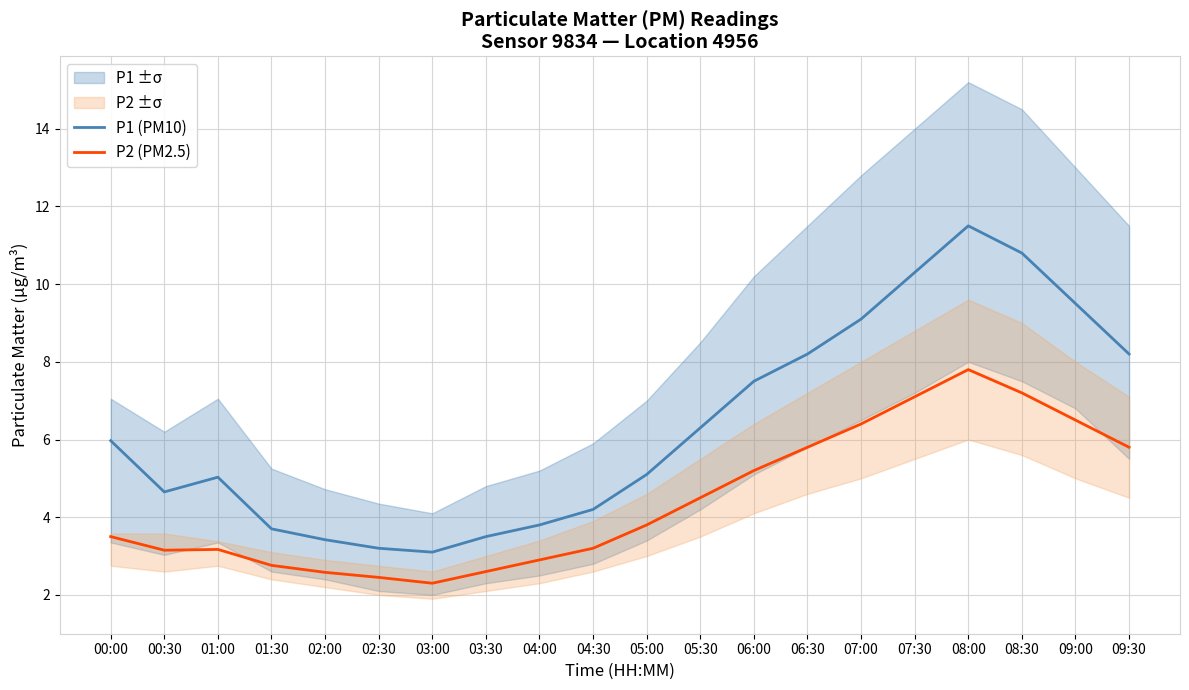

True or false: P2 (PM2.5) and P1 (PM10) intersect in this chart.

False